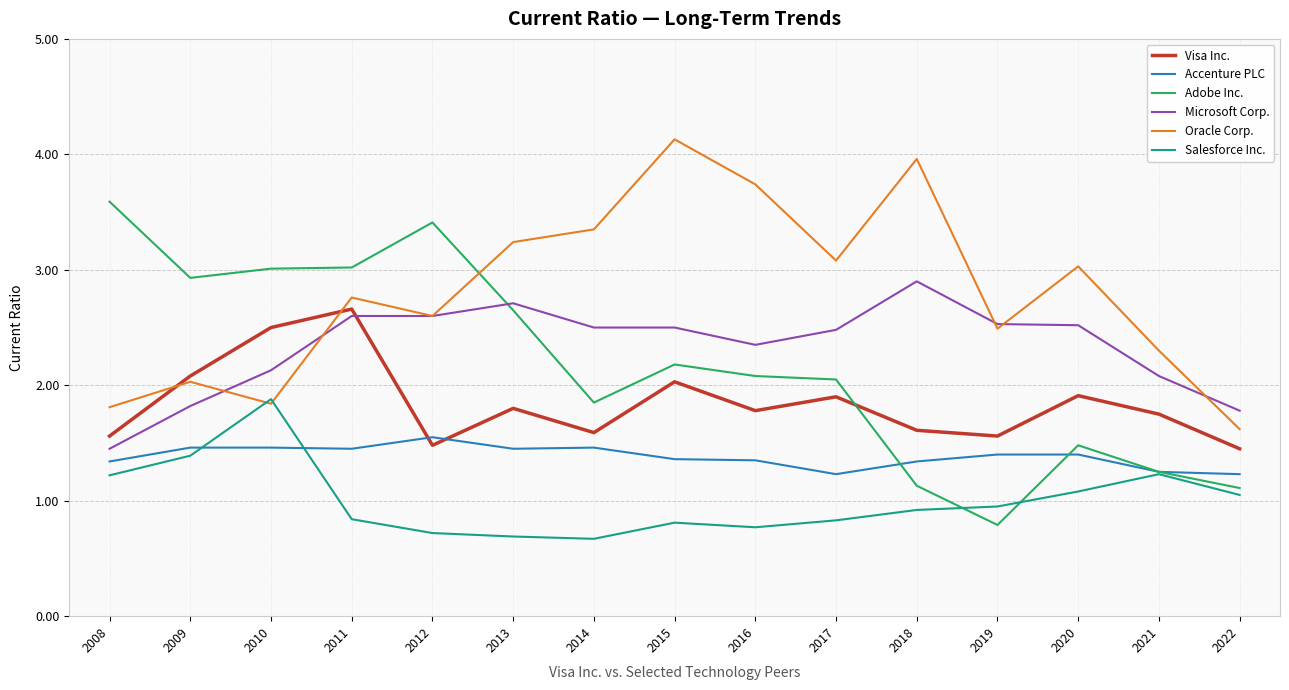

What are all the series names shown in the legend?

Visa Inc., Accenture PLC, Adobe Inc., Microsoft Corp., Oracle Corp., Salesforce Inc.